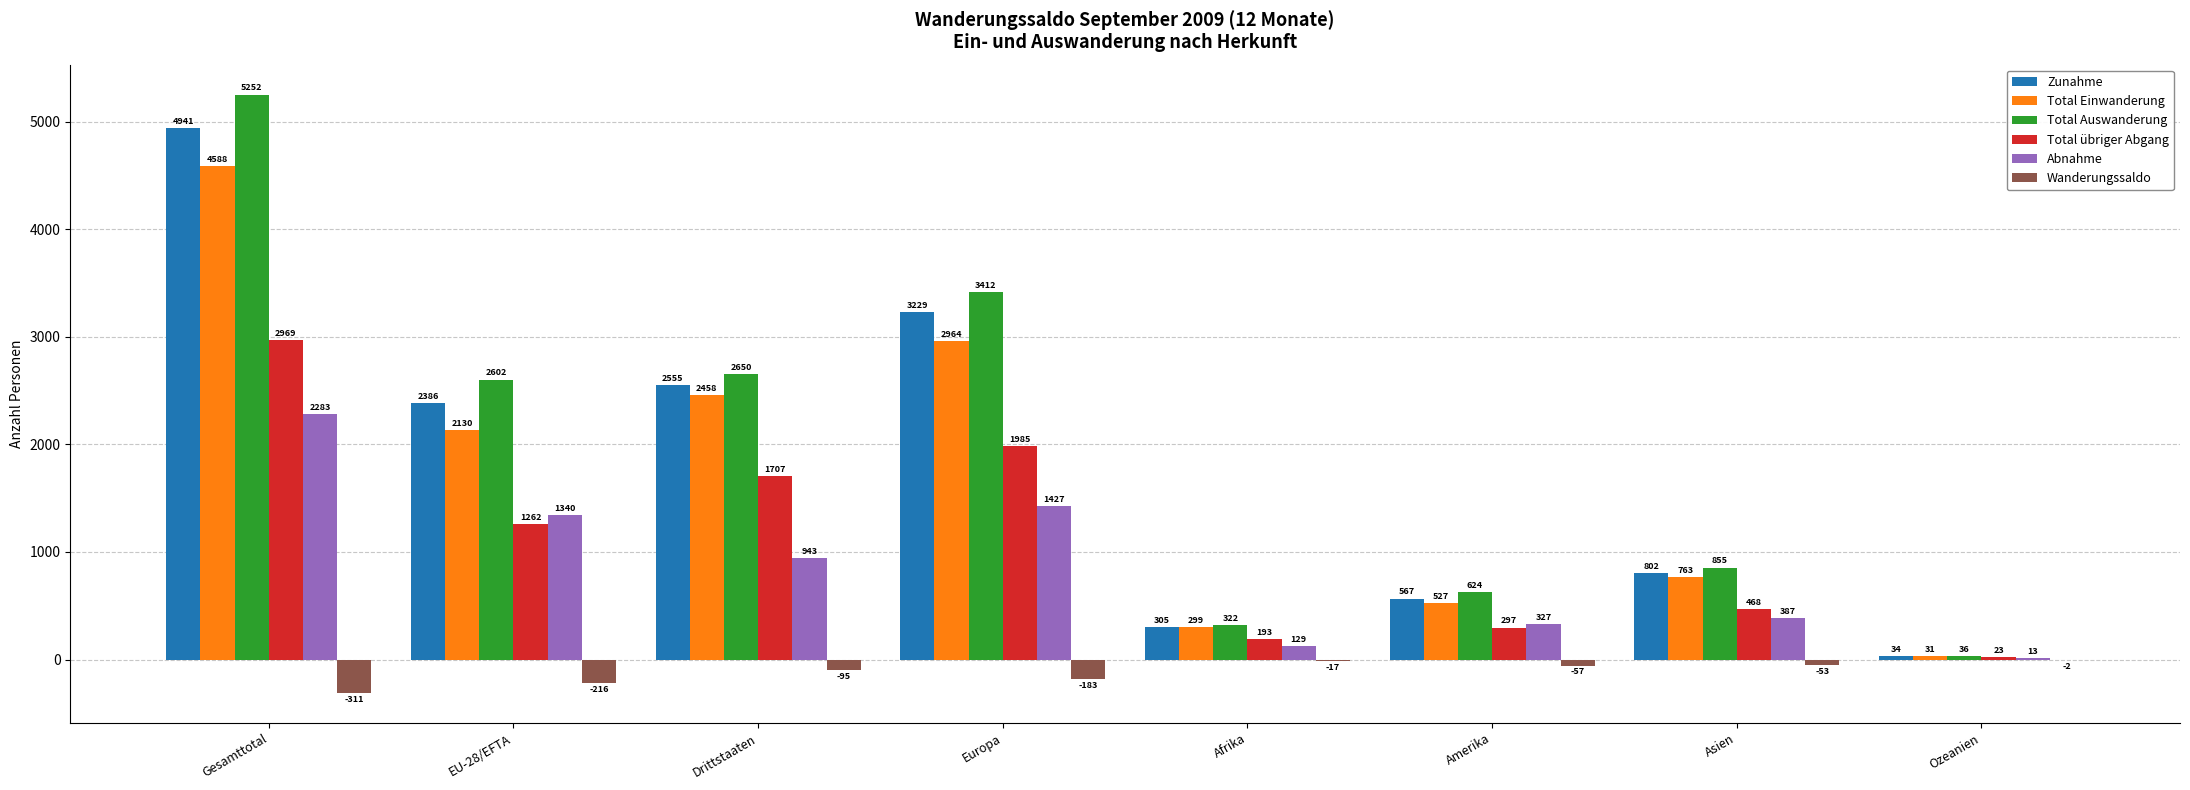

Reading left to right, transcribe all the data shown in this chart.

Zunahme: Gesamttotal=4941	EU-28/EFTA=2386	Drittstaaten=2555	Europa=3229	Afrika=305	Amerika=567	Asien=802	Ozeanien=34
Total Einwanderung: Gesamttotal=4588	EU-28/EFTA=2130	Drittstaaten=2458	Europa=2964	Afrika=299	Amerika=527	Asien=763	Ozeanien=31
Total Auswanderung: Gesamttotal=5252	EU-28/EFTA=2602	Drittstaaten=2650	Europa=3412	Afrika=322	Amerika=624	Asien=855	Ozeanien=36
Total übriger Abgang: Gesamttotal=2969	EU-28/EFTA=1262	Drittstaaten=1707	Europa=1985	Afrika=193	Amerika=297	Asien=468	Ozeanien=23
Abnahme: Gesamttotal=2283	EU-28/EFTA=1340	Drittstaaten=943	Europa=1427	Afrika=129	Amerika=327	Asien=387	Ozeanien=13
Wanderungssaldo: Gesamttotal=-311	EU-28/EFTA=-216	Drittstaaten=-95	Europa=-183	Afrika=-17	Amerika=-57	Asien=-53	Ozeanien=-2